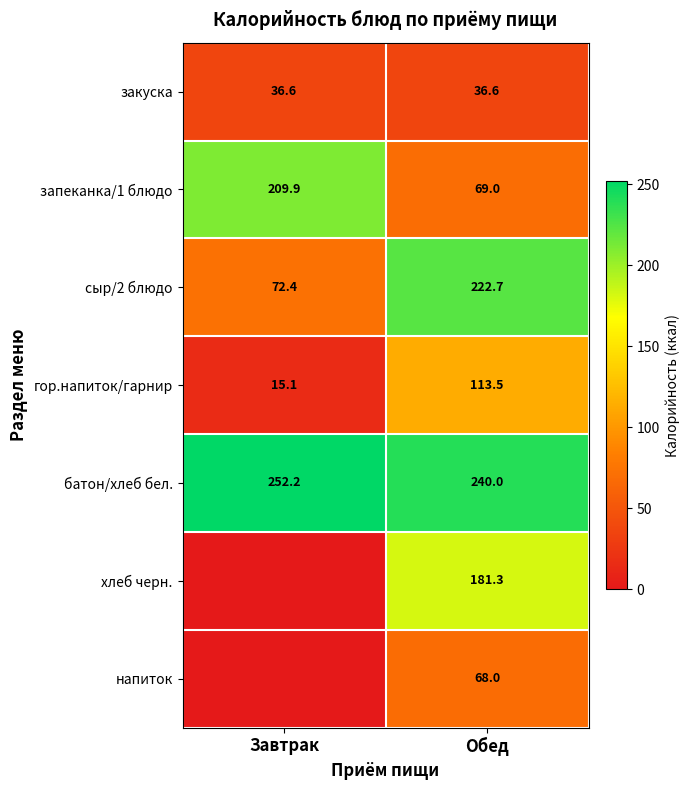

How many values in the сыр/2 блюдо series are below 222?

1